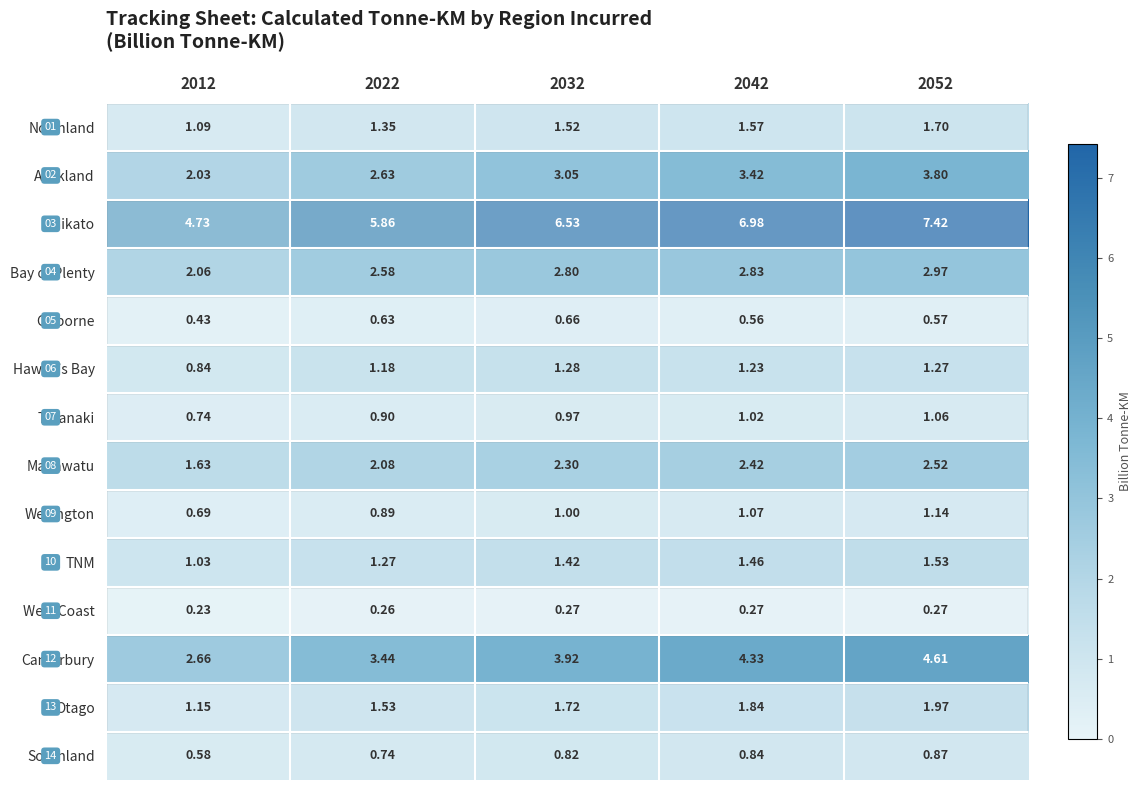

At 2022, list the series in order from largest to smallest.

Waikato, Canterbury, Auckland, Bay of Plenty, Manawatu, Otago, Northland, TNM, Hawke’s Bay, Taranaki, Wellington, Southland, Gisborne, West Coast